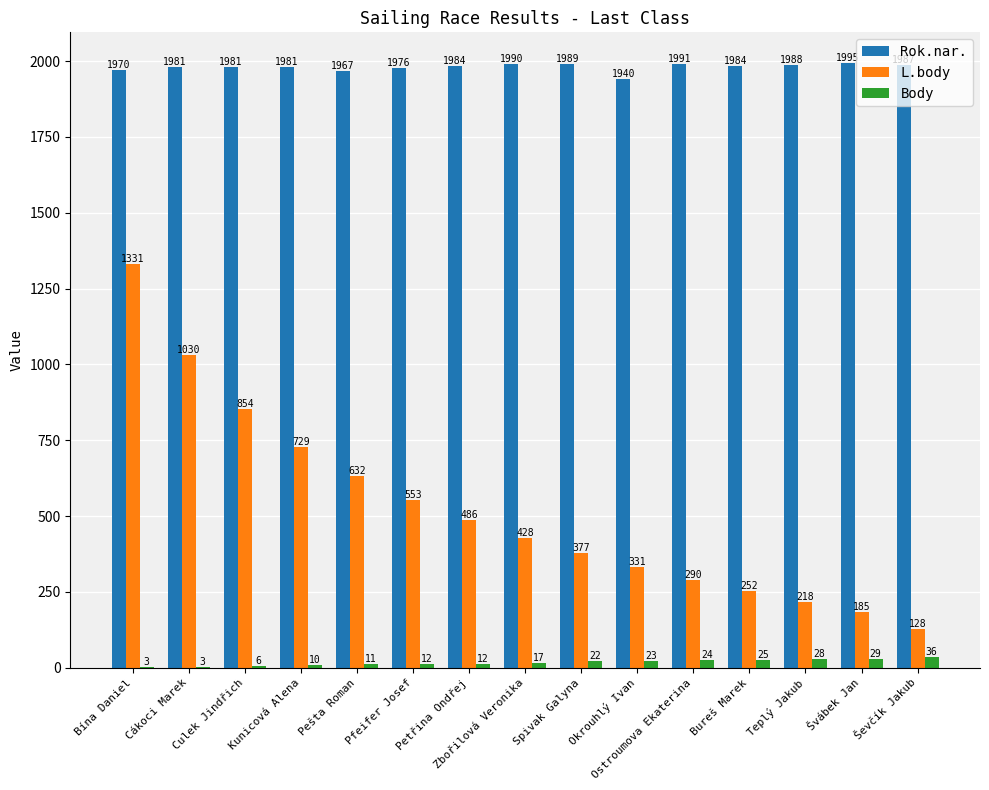

What is the difference between the L.body values at Bína Daniel and Pfeifer Josef?

778